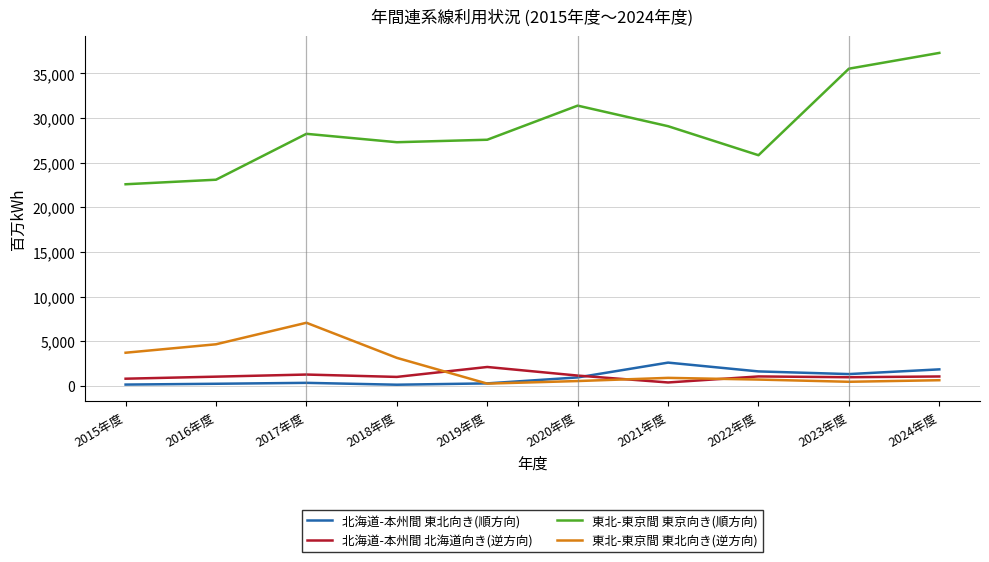

What is the total value across all series at 2017年度?

36918.7